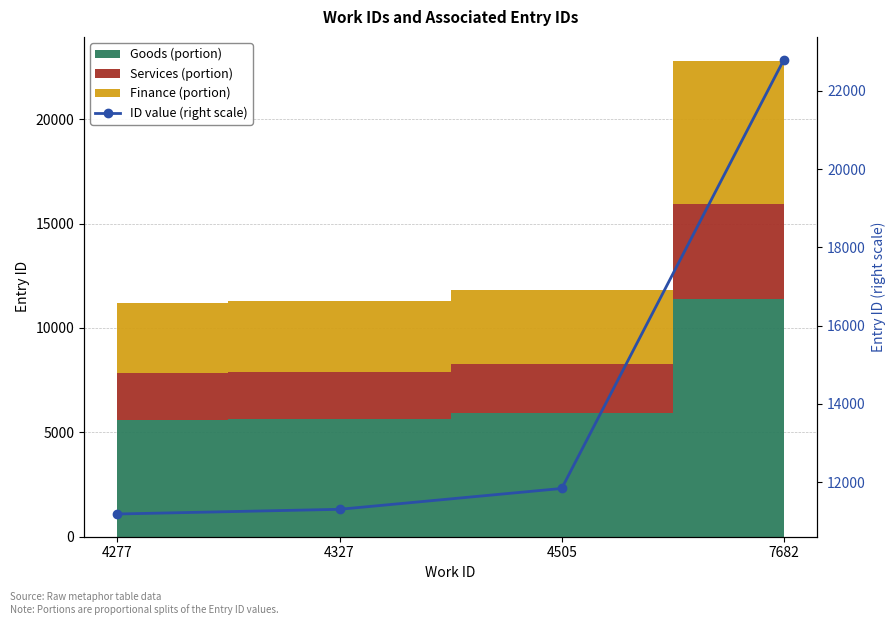

What is the difference between the second highest and minimum values?

653